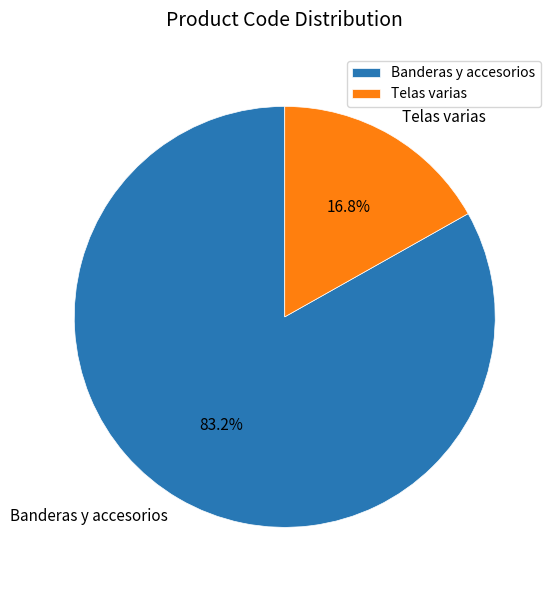

What percentage is the Telas varias slice, to the nearest percent?

17%